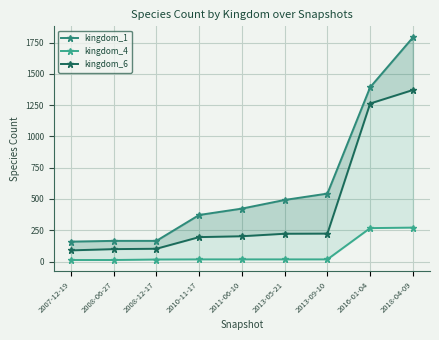

What is the sum of the kingdom_4 values at 2018-04-09 and 2007-12-19?

283